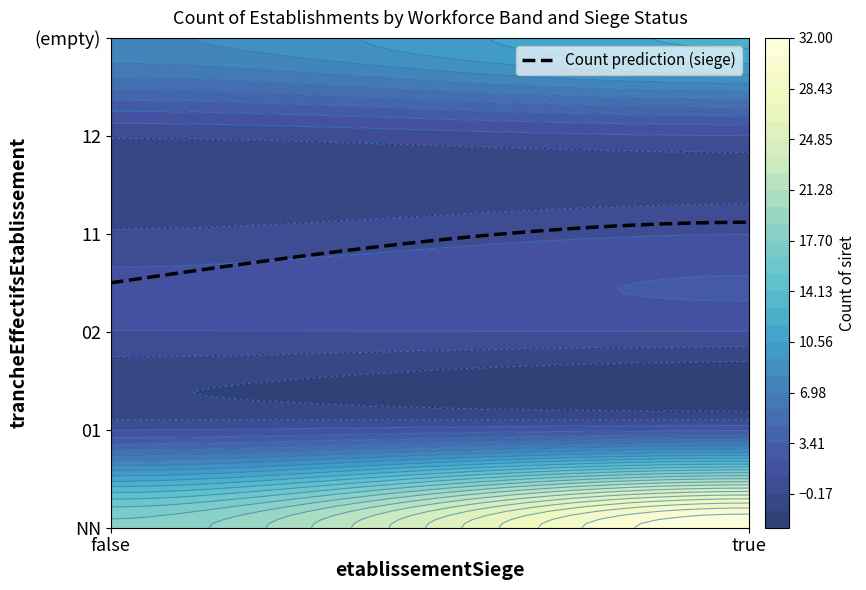

Is it true that 01 equals 1 at false?

True